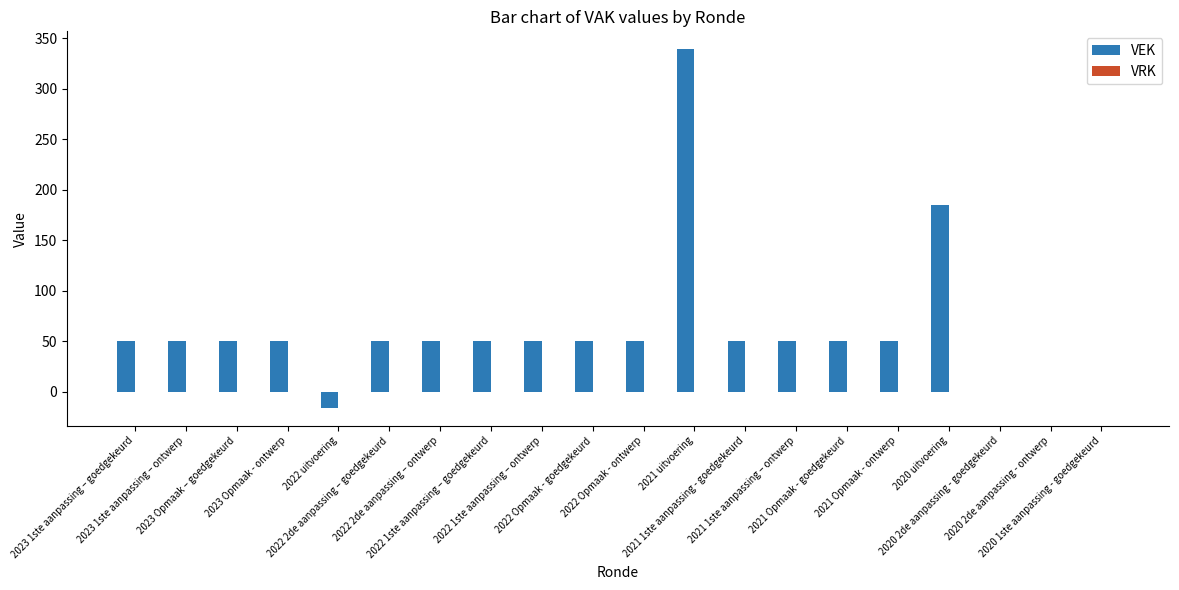

What is the greatest value displayed?

339